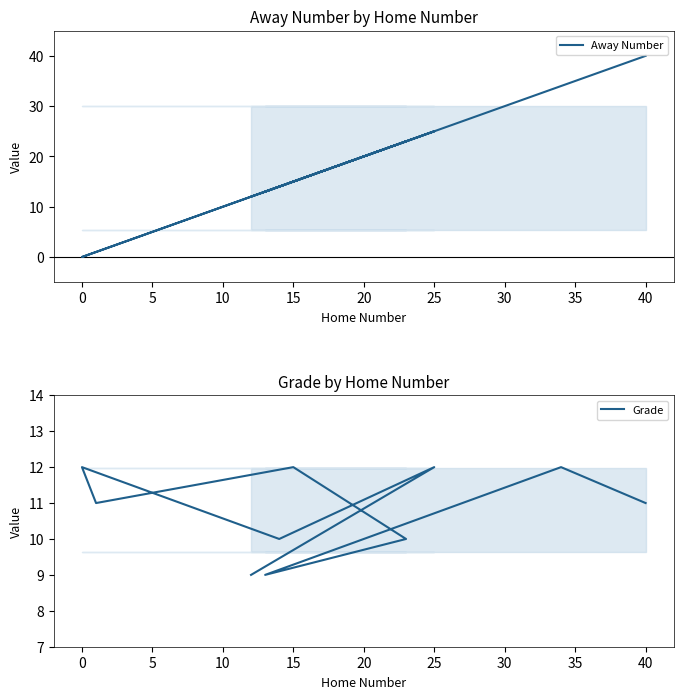

Which label corresponds to the largest value in the chart?

40